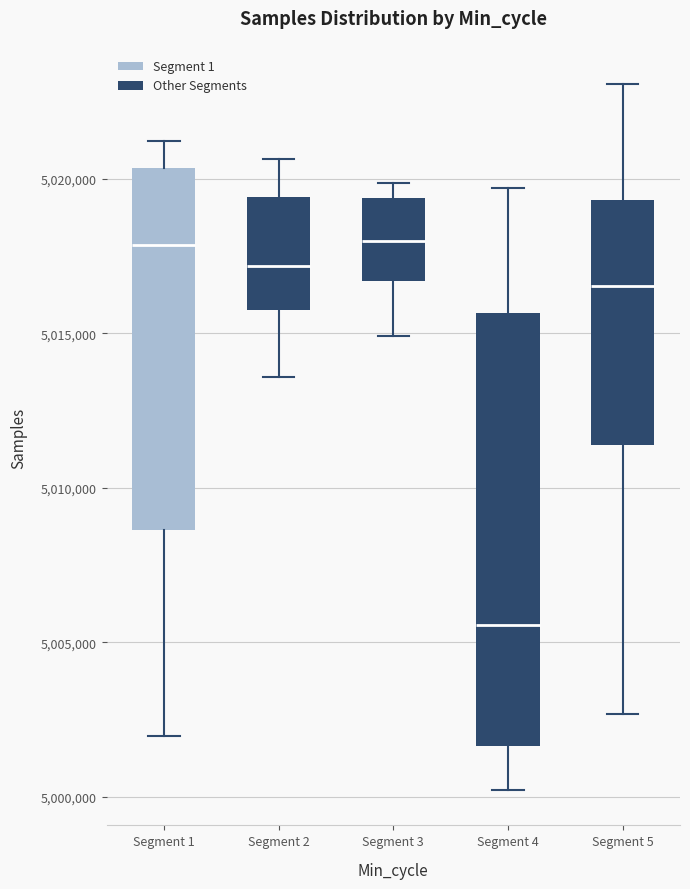

Where does the lower whisker of the box for Segment 2 end on the y-axis? The values are not printed on the chart, so give them approximately, as read against the axis.

5013500